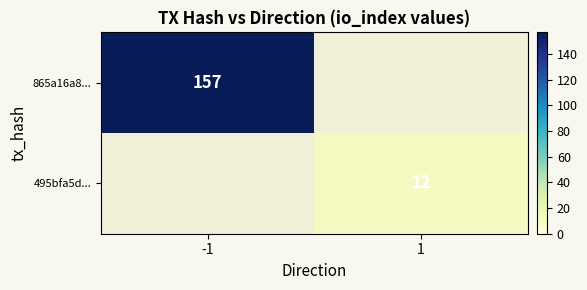

The 495bfa5d... series shows 6 at 1. True or false?

False